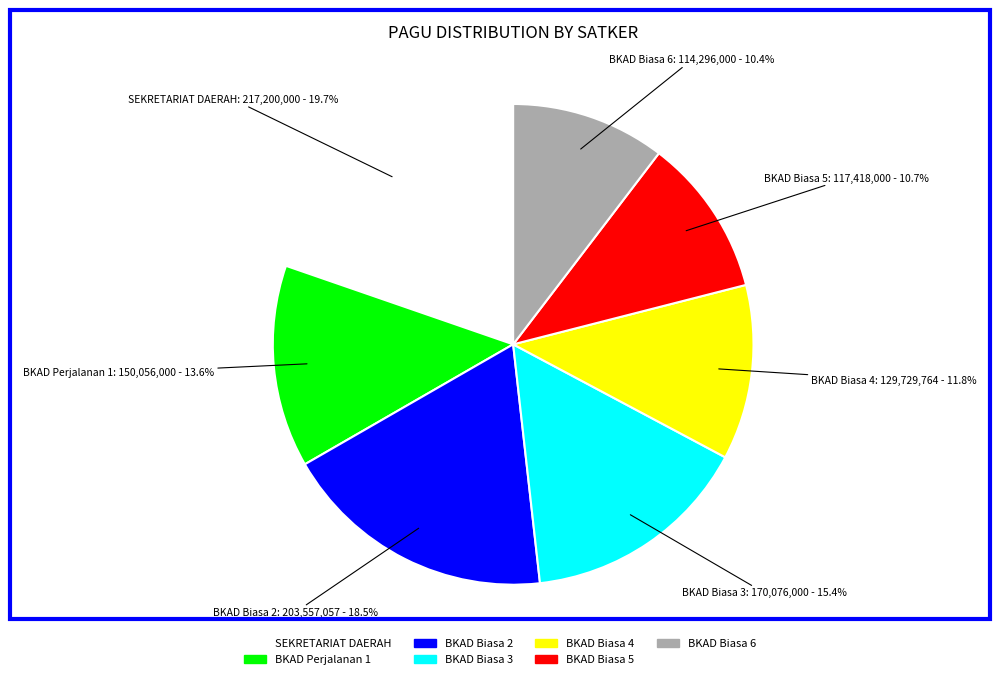

Which slice is the largest?

SEKRETARIAT DAERAH